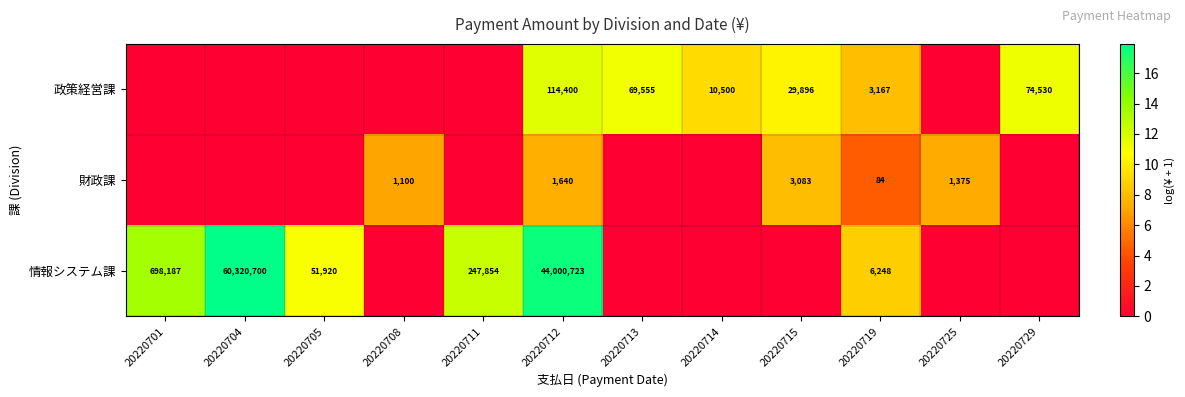

Is the value of 政策経営課 at 20220713 greater than the value of 情報システム課 at 20220712?

No